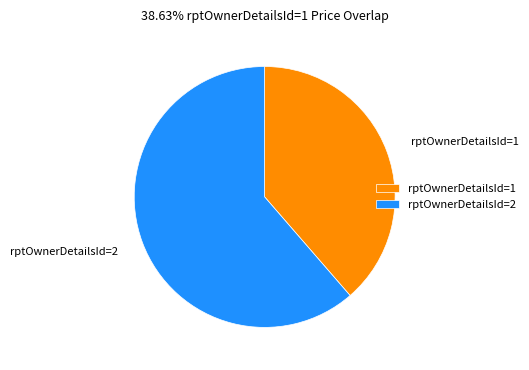

Is there any slice that represents more than half of the pie?

Yes